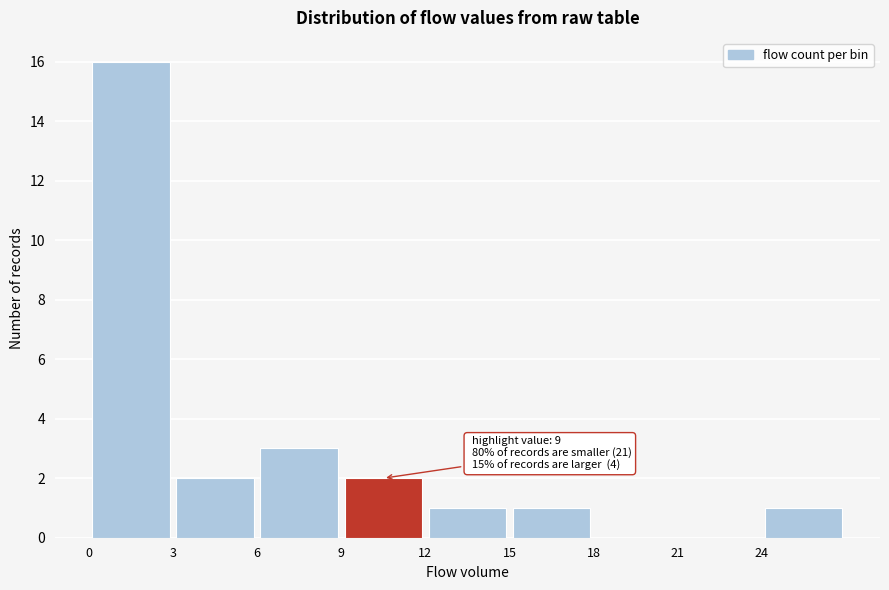

Over which range of the x-axis is the bar tallest?

0 to 3